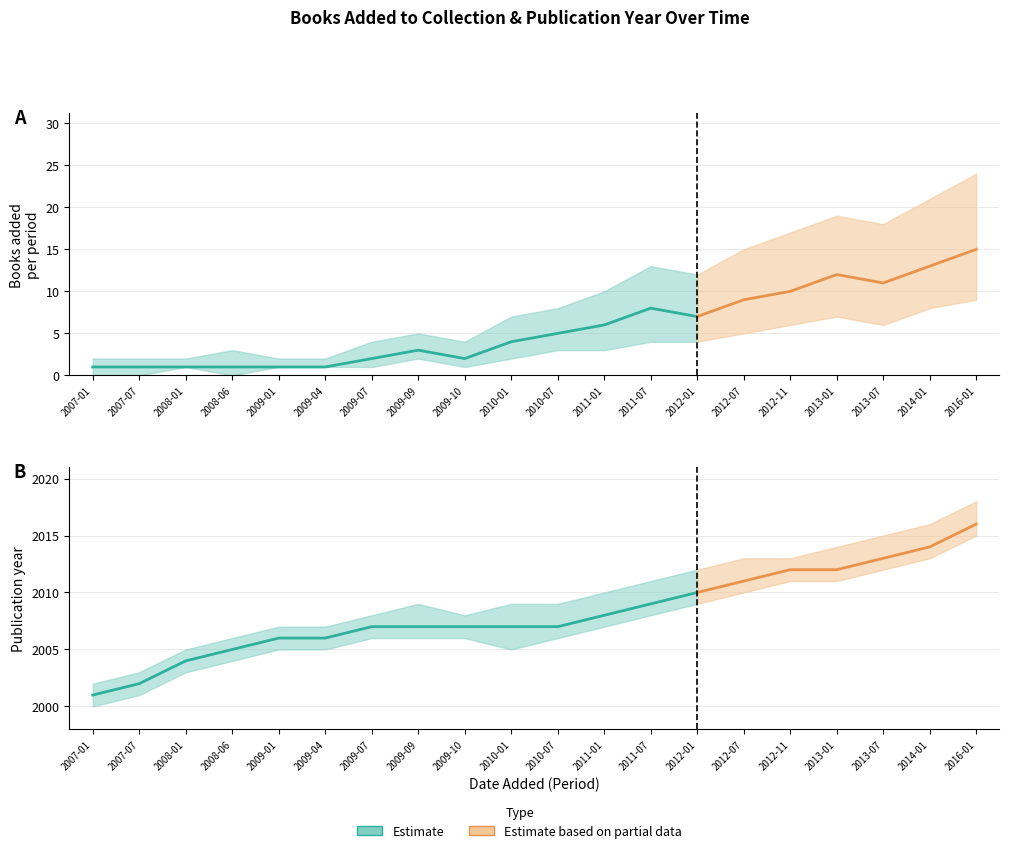

Count the number of categories in the chart.

20